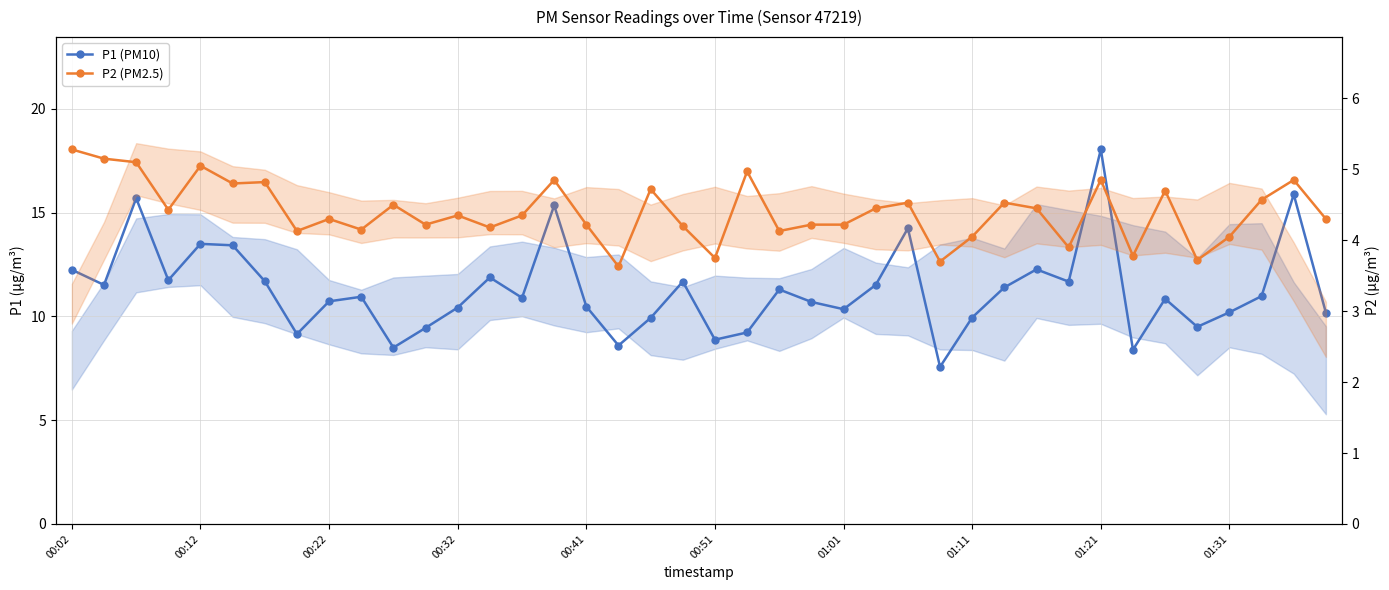

What is the difference between the second highest and second lowest values in the P1 (PM10) series?

7.5